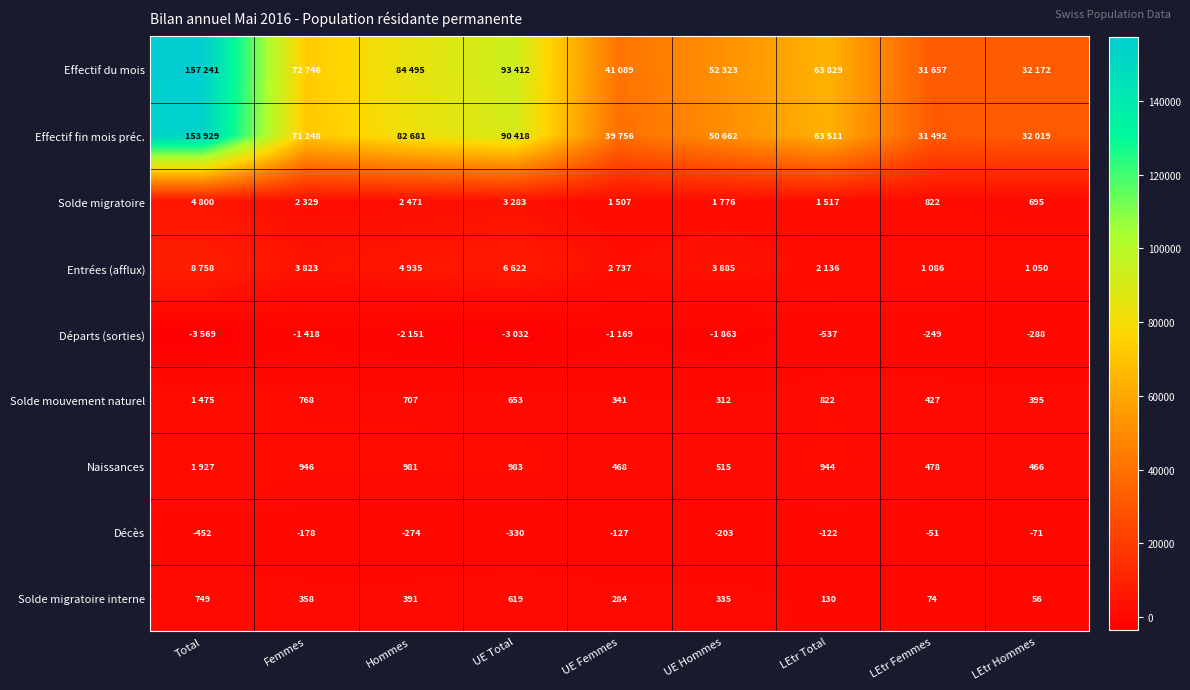

True or false: Décès has a value of -71 at LEtr Hommes.

True